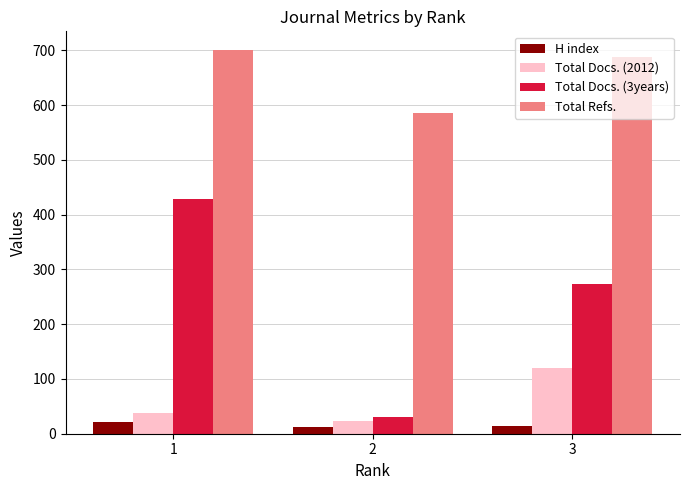

At which category is the sum across all series the highest?

1